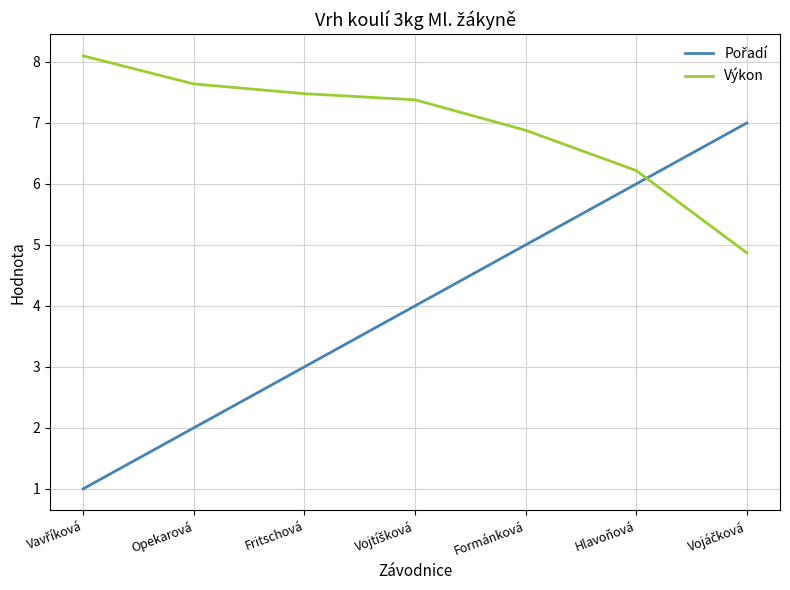

The Výkon series shows 2.2 at Formánková. True or false?

False